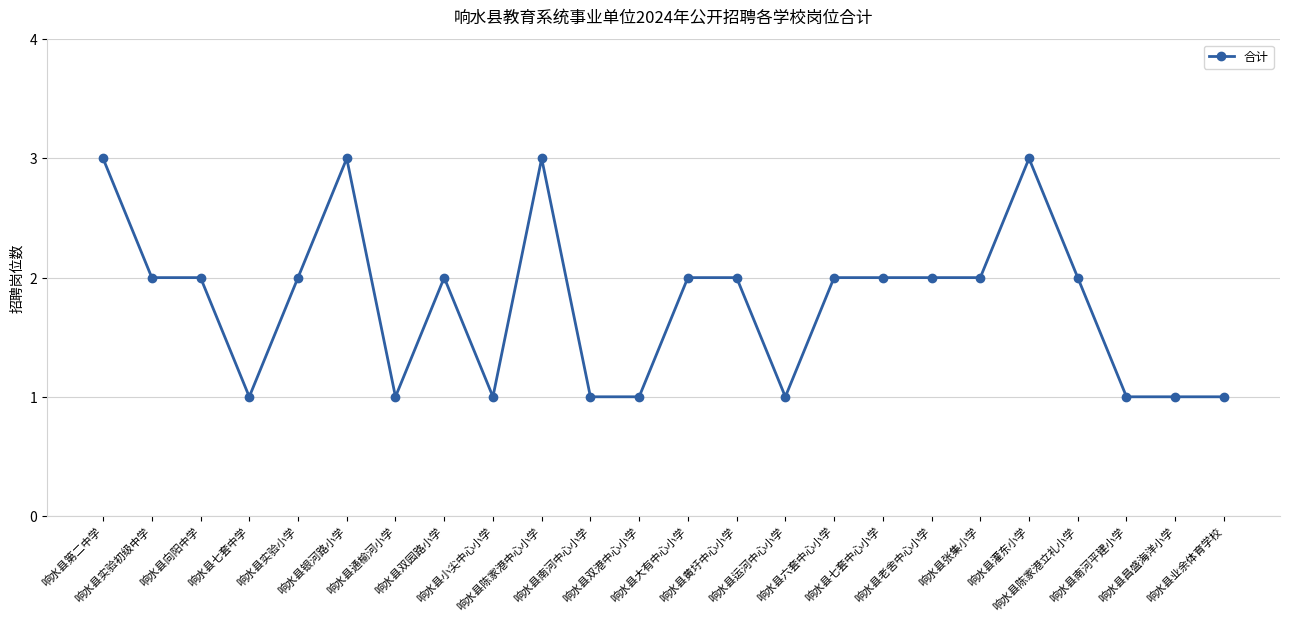

Count the number of data series in this chart.

1